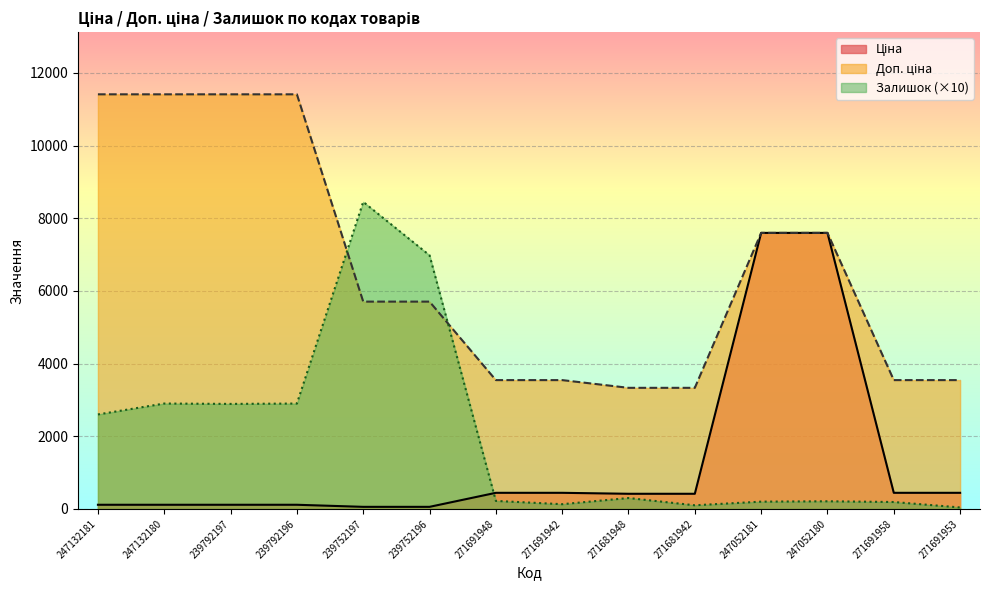

Reading left to right, what are all the values shown in this chart?

Ціна: 247132181=114.1	247132180=114.1	239792197=114.1	239792196=114.1	239752197=57.0	239752196=57.0	271691948=443.1	271691942=443.1	271681948=416.6	271681942=416.6	247052181=7596.5	247052180=7596.5	271691958=443.1	271691953=443.1
Доп. ціна: 247132181=11410.0	247132180=11410.0	239792197=11410.0	239792196=11410.0	239752197=5705.0	239752196=5705.0	271691948=3545.0	271691942=3545.0	271681948=3332.5	271681942=3332.5	247052181=7596.5	247052180=7596.5	271691958=3545.0	271691953=3545.0
Залишок: 247132181=2600.0	247132180=2900.0	239792197=2890.0	239792196=2900.0	239752197=8450.0	239752196=6980.0	271691948=220.0	271691942=130.0	271681948=300.0	271681942=100.0	247052181=200.0	247052180=210.0	271691958=190.0	271691953=40.0